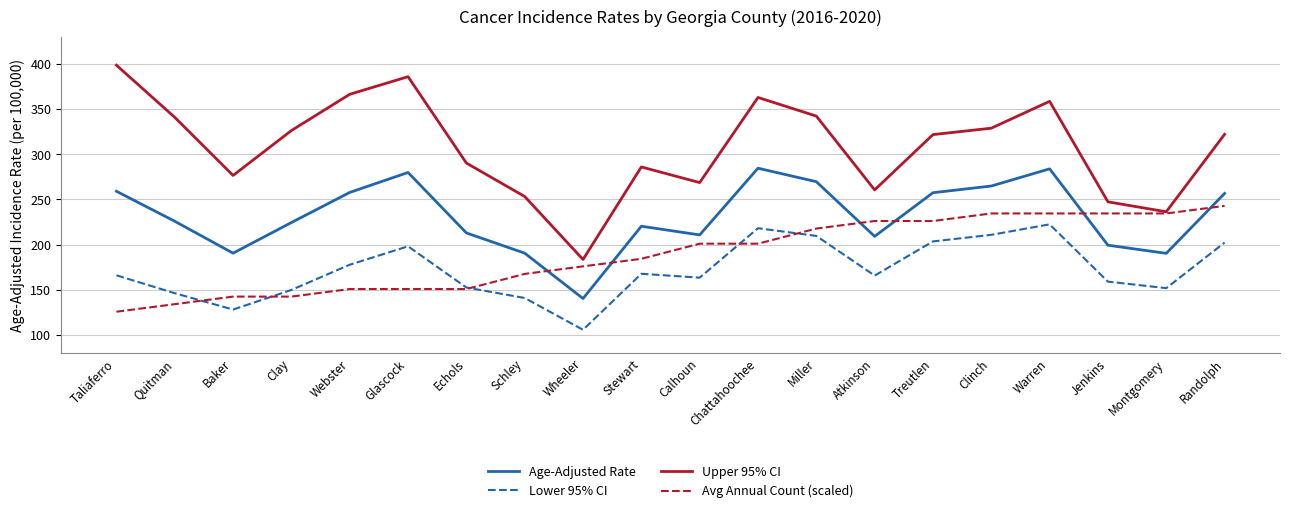

List the series in order of their peak value, lowest first.

Lower 95% CI, Avg Annual Count (scaled), Age-Adjusted Rate, Upper 95% CI